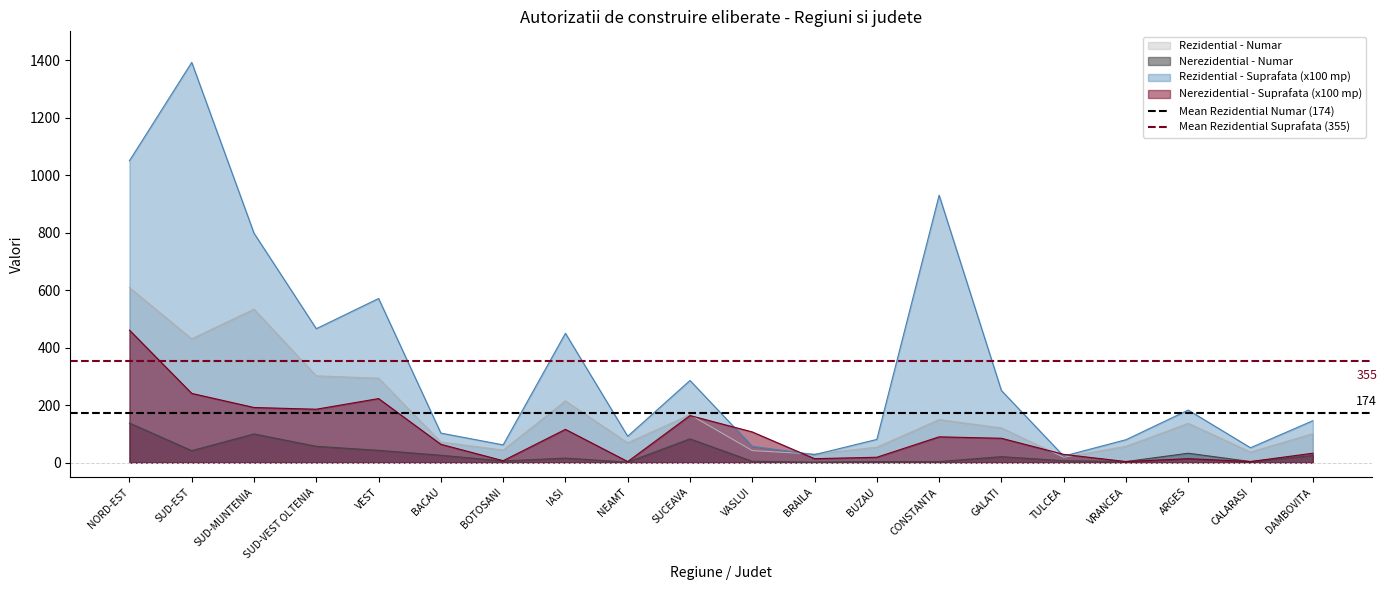

What is the sum of the Mean Rezidential Suprafata (355) values at NORD-EST and SUD-EST?

710.1